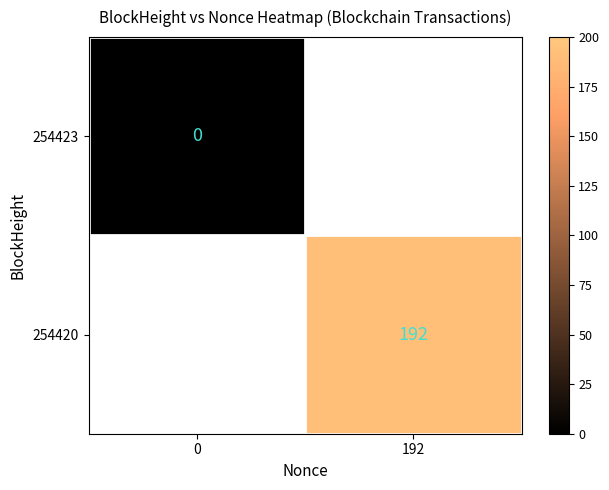

Rank the series at 0 from lowest to highest value.

254423, 254420